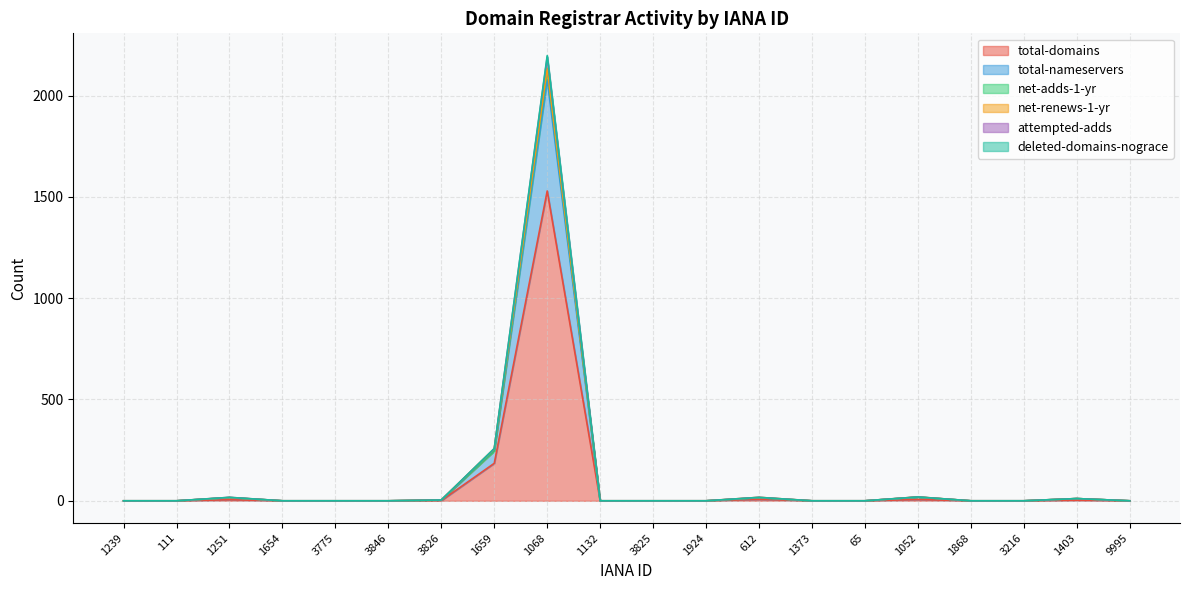

Count the number of categories in the chart.

20